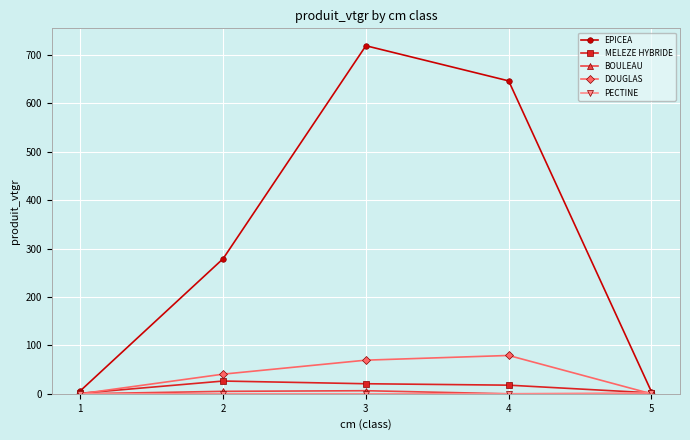

True or false: EPICEA has more than 1 points higher than both neighbors.

False